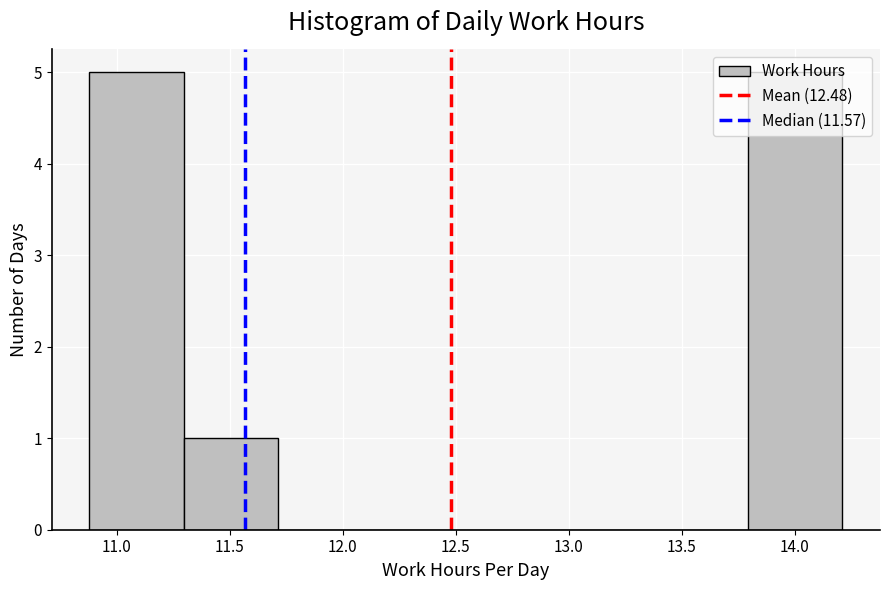

Reading left to right, transcribe this chart: for each bar, give the range it covers on the x-axis and its height. Neither the bar edges nor the heights are printed on the chart, so give them approximately, as read against the axes.

10.90 to 11.30: 5
11.30 to 11.70: 1
11.70 to 12.15: 0
12.15 to 12.55: 0
12.55 to 12.95: 0
12.95 to 13.40: 0
13.40 to 13.80: 0
13.80 to 14.20: 5